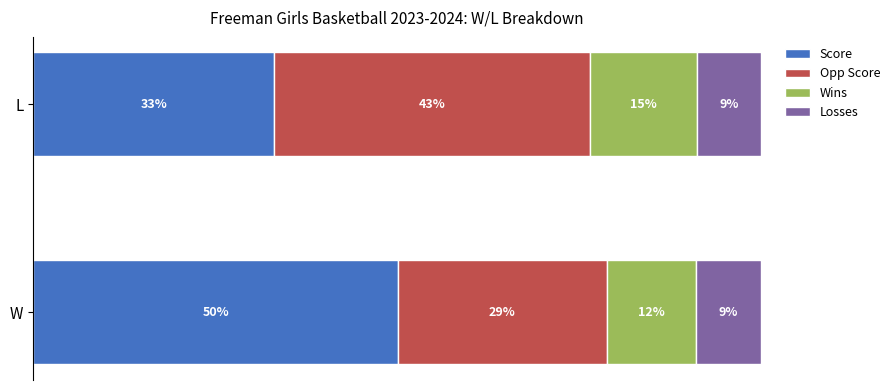

What is the value of the Opp Score bar at the 2nd from the left?

43.4